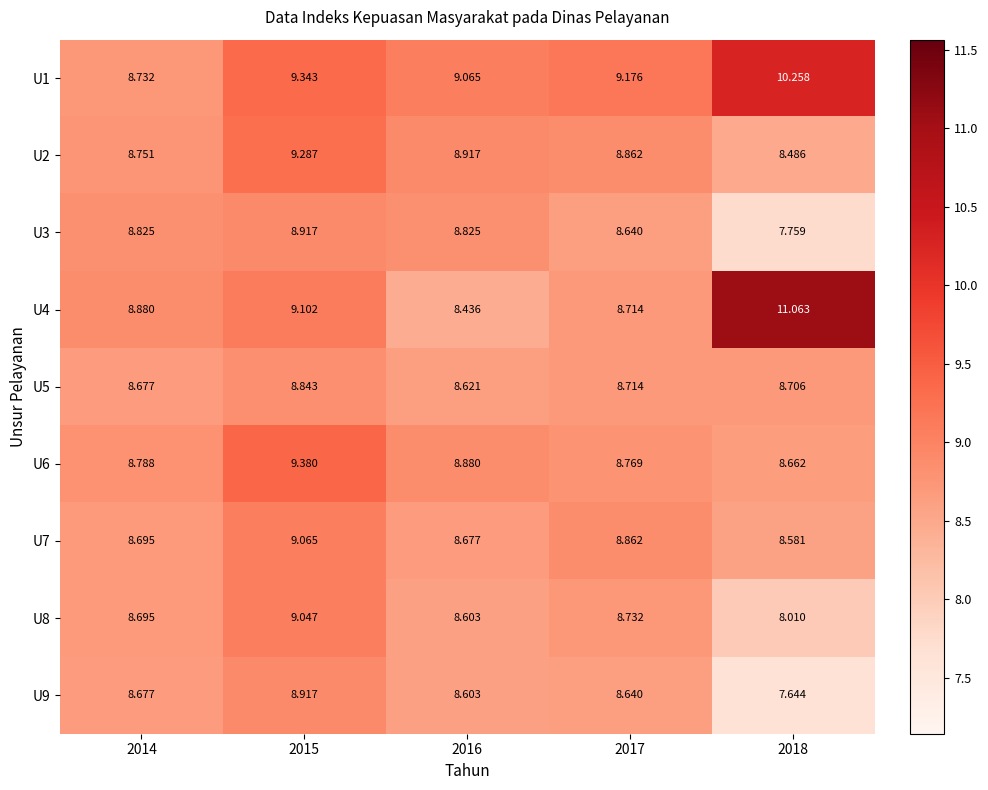

Is the value of U4 at 2017 greater than the value of U6 at 2017?

No